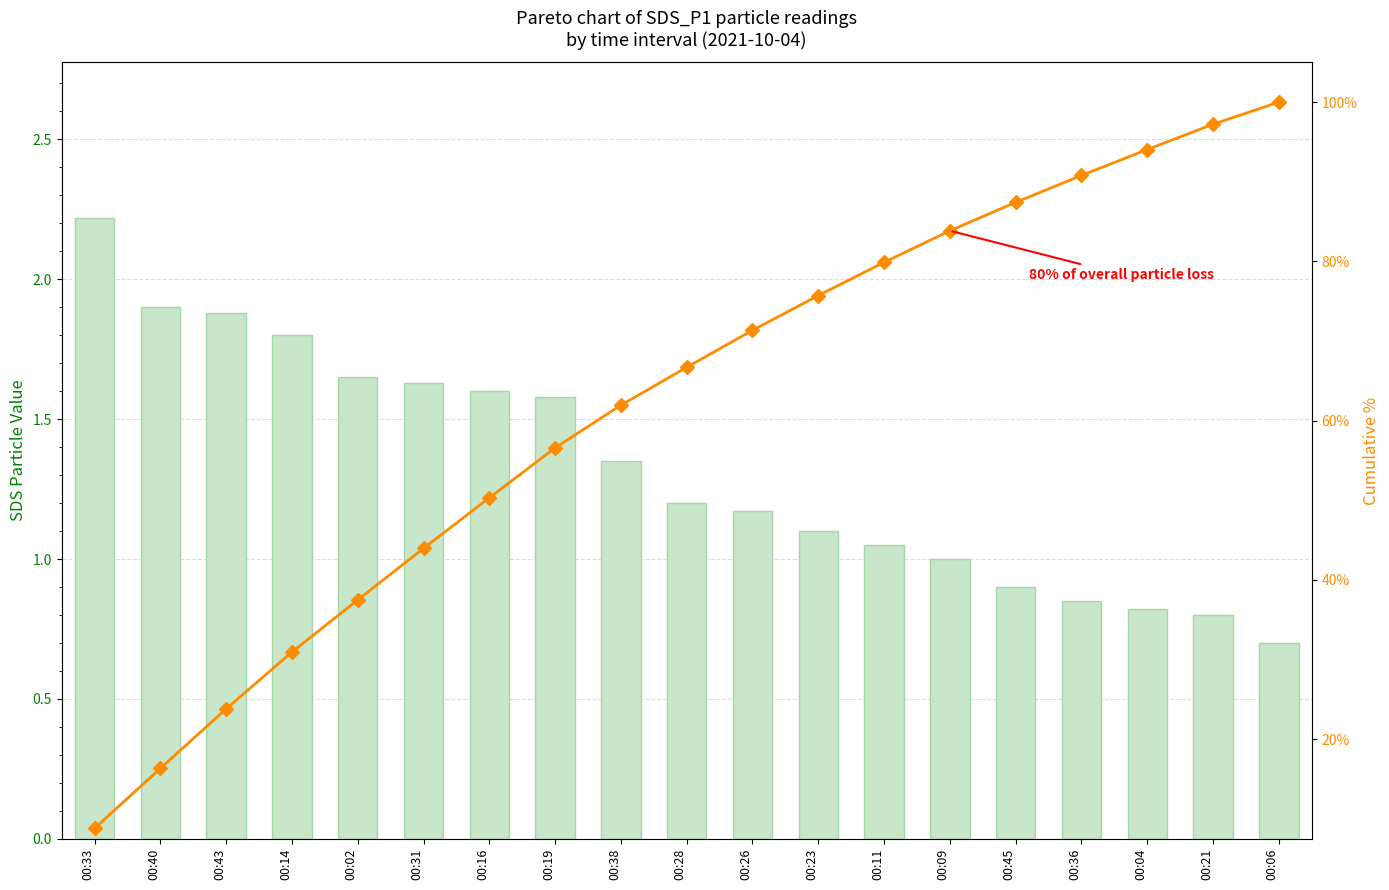

What are all the series names shown in the legend?

SDS_P1, Cumulative %